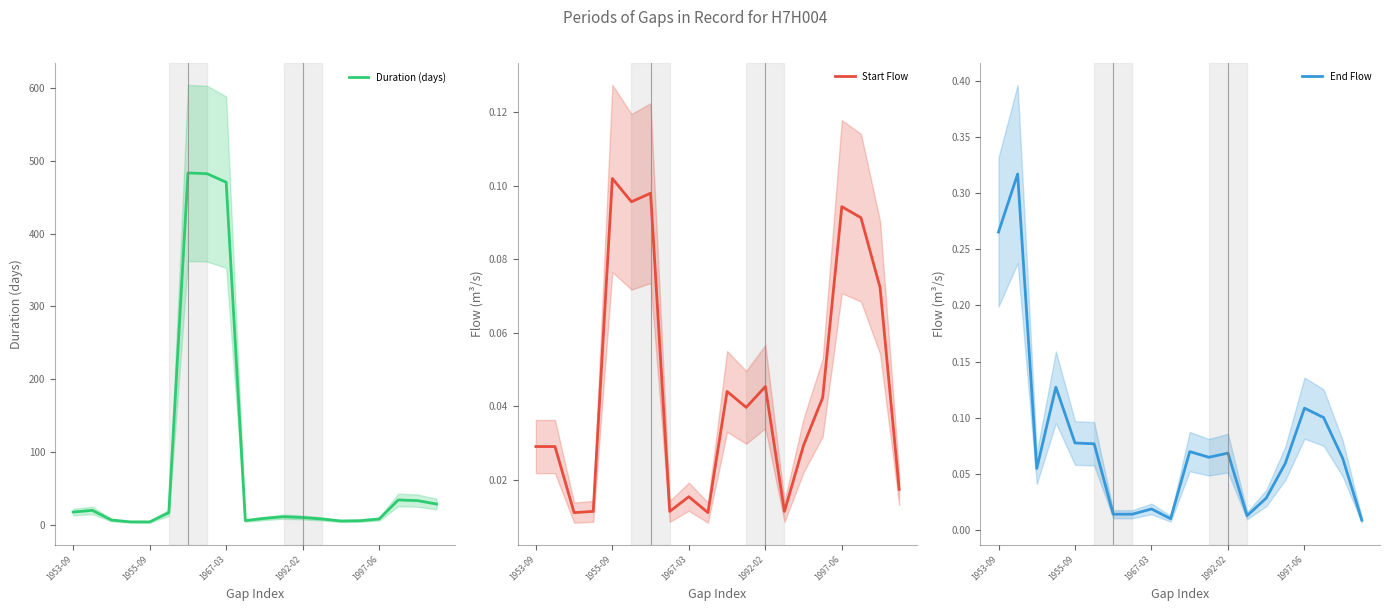

What is the highest value of the End Flow series?

0.3